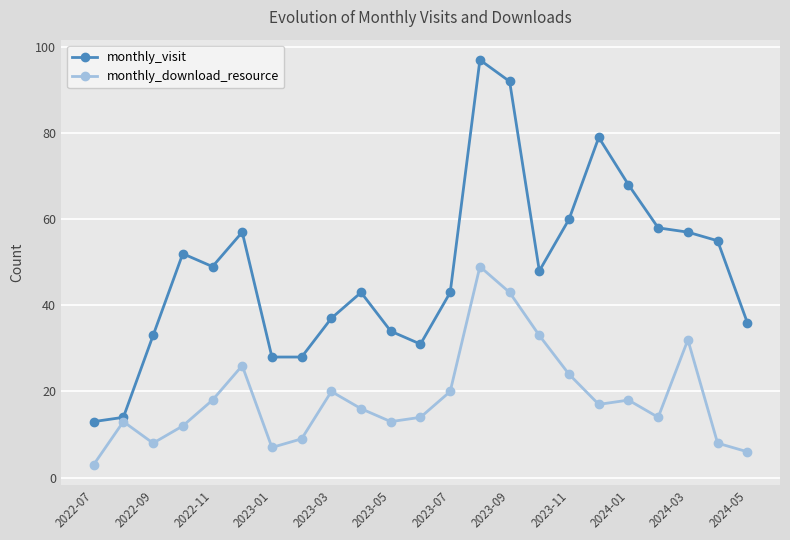

Rank the series by their maximum value, from lowest to highest.

monthly_download_resource, monthly_visit